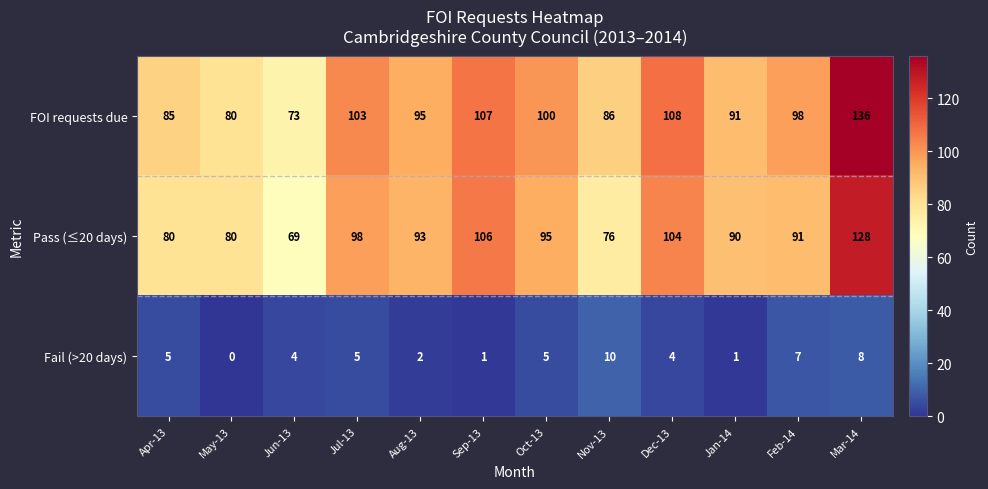

What is the average value of the FOI requests due series?

97